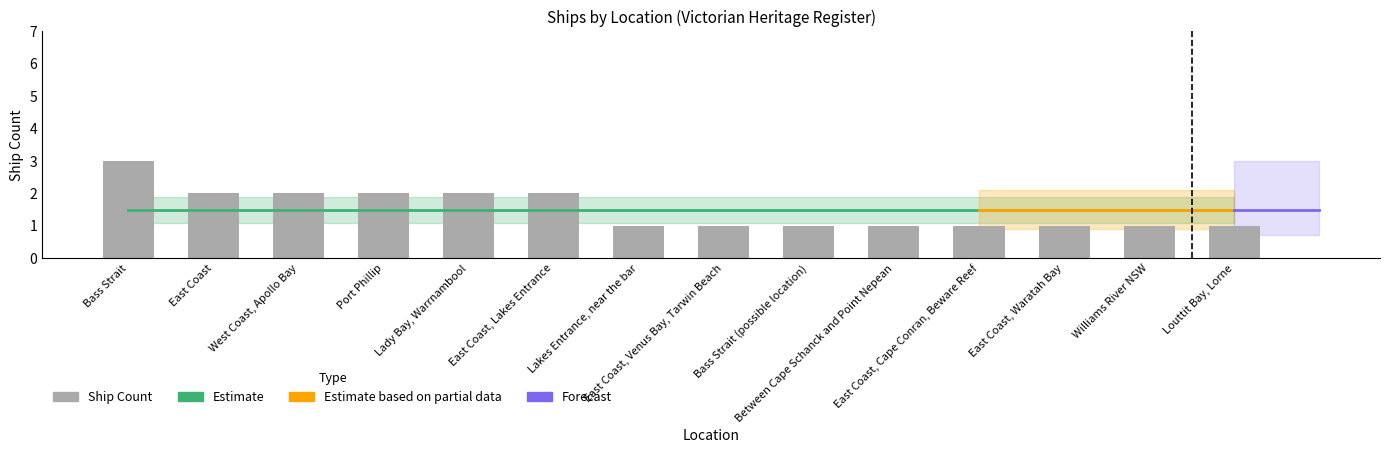

Which label corresponds to the smallest value in the chart?

Lakes Entrance, near the bar